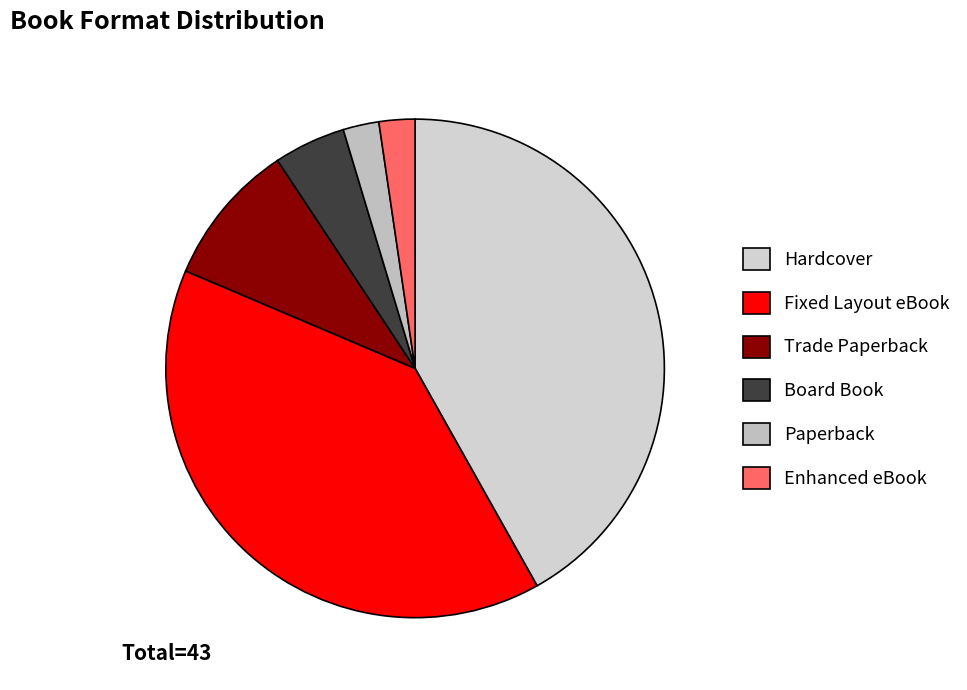

How many segments does this pie chart have?

6